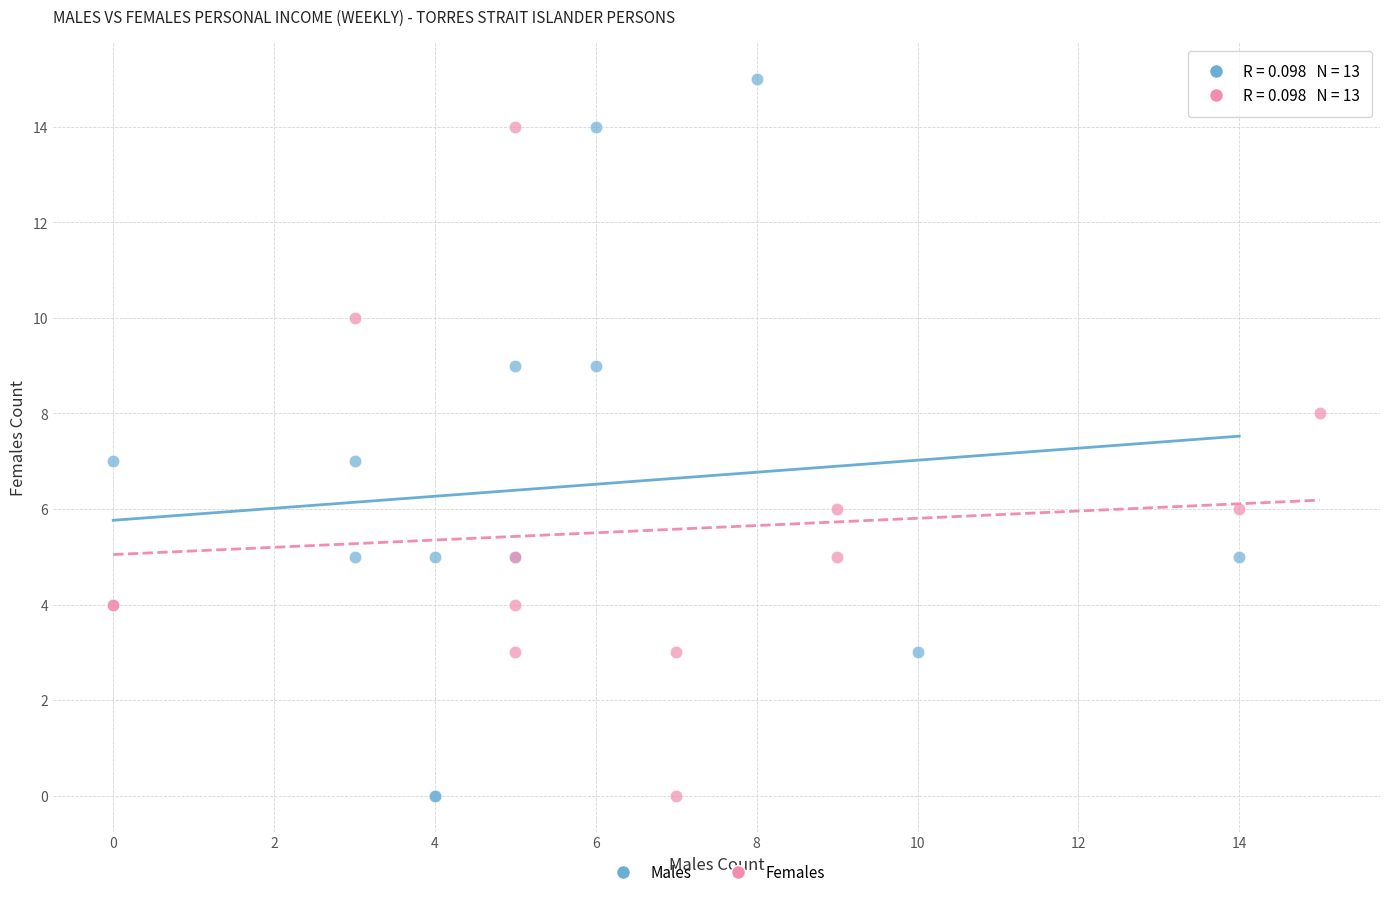

Which series has the widest spread of Y values?

Males